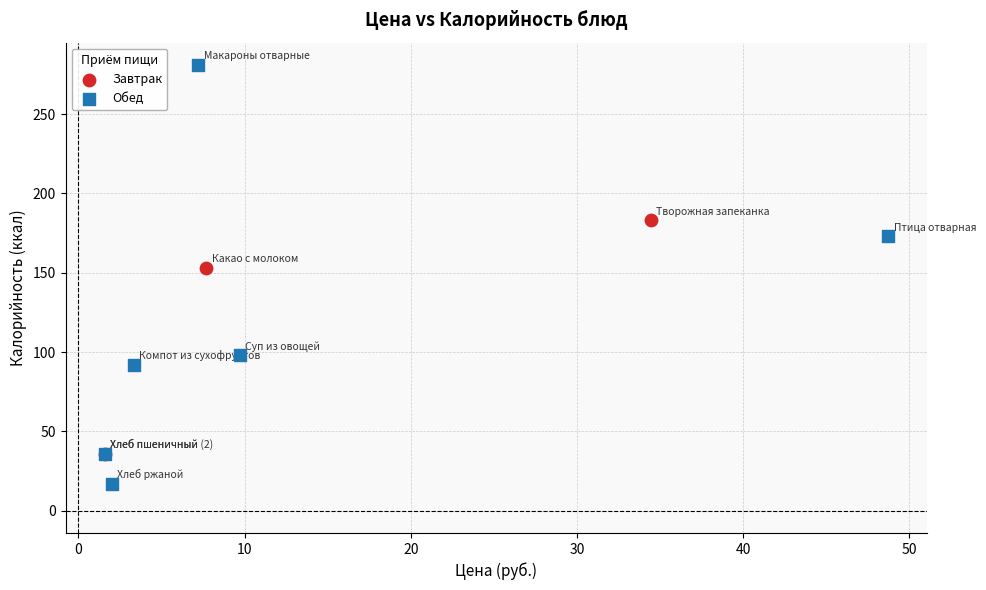

Which series contains the lowest Y value?

Обед